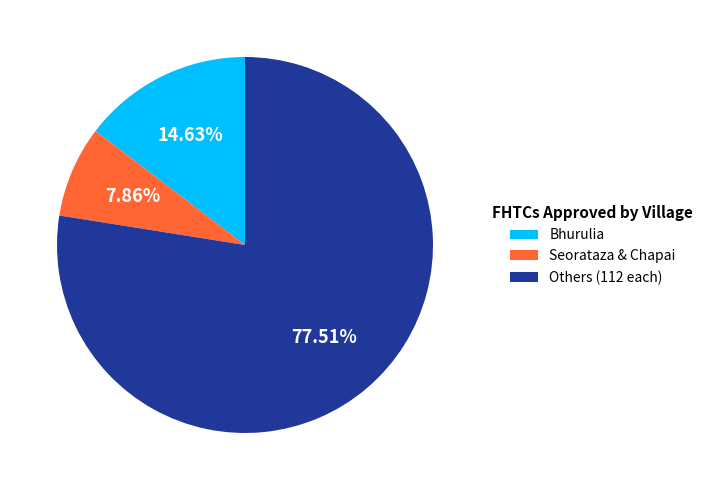

Rank the categories by value from highest to lowest.

Others (112 each), Bhurulia, Seorataza & Chapai